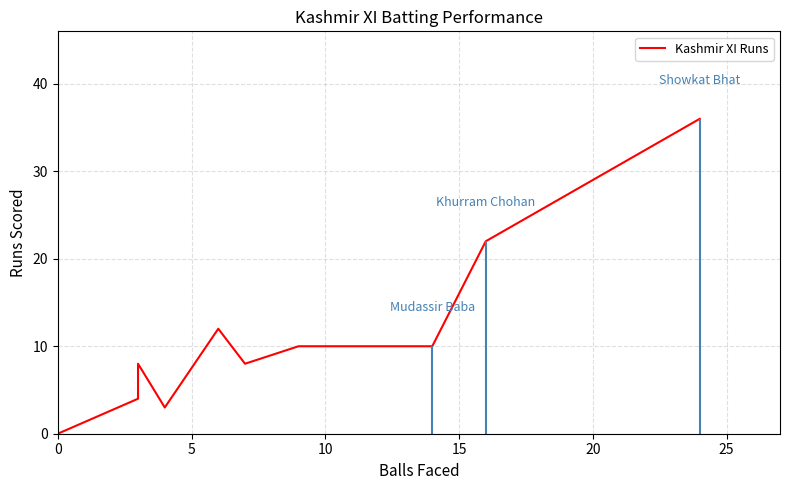

What is the sum of all values?

123